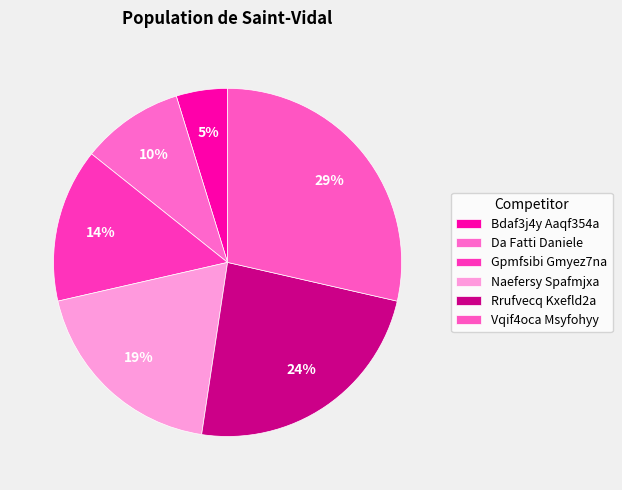

How many segments does this pie chart have?

6